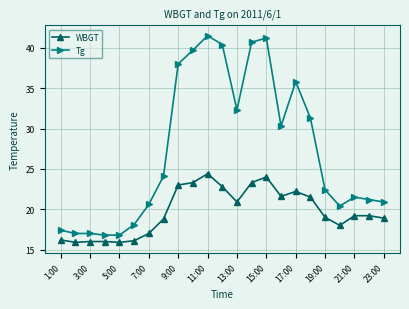

What is the maximum value for Tg?

41.5